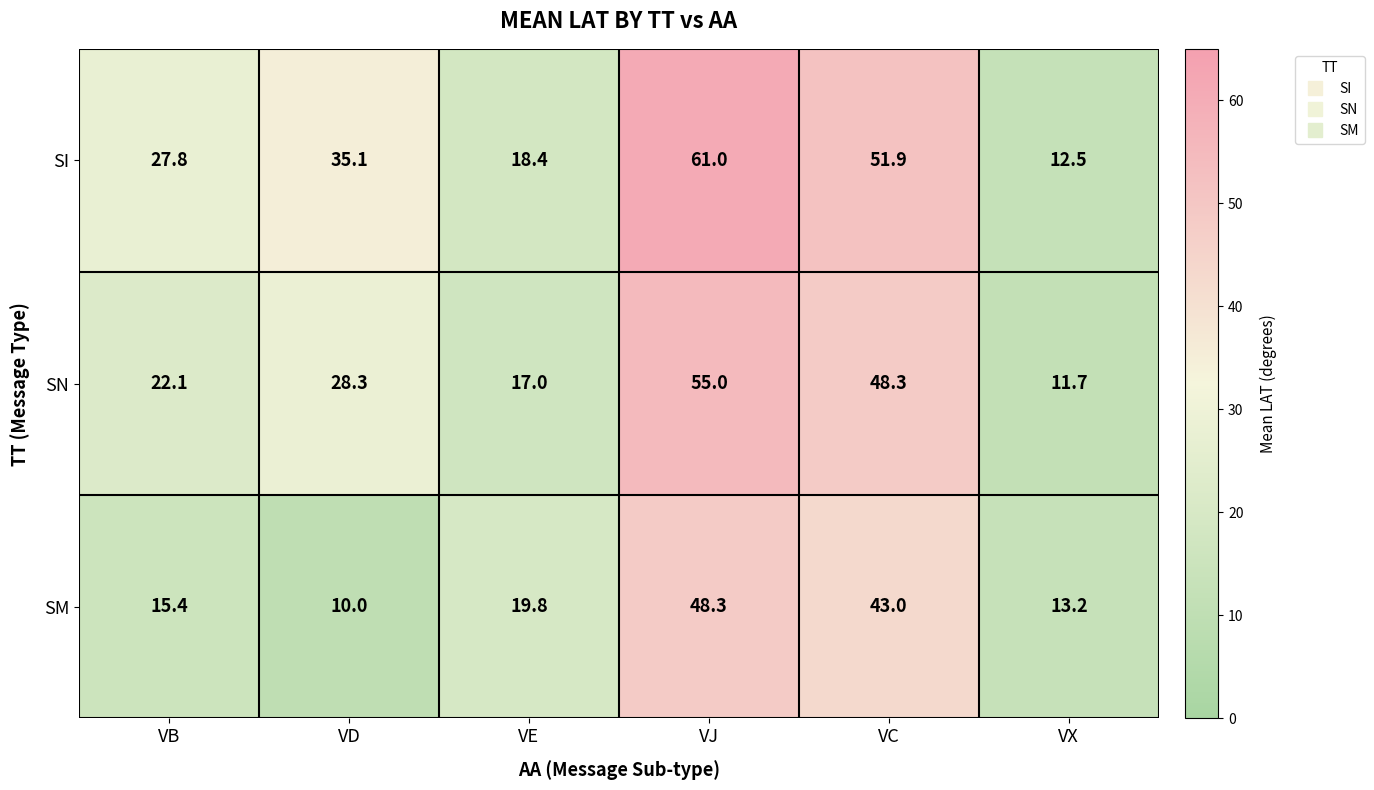

True or false: SN has a value of 55.0 at VJ.

True